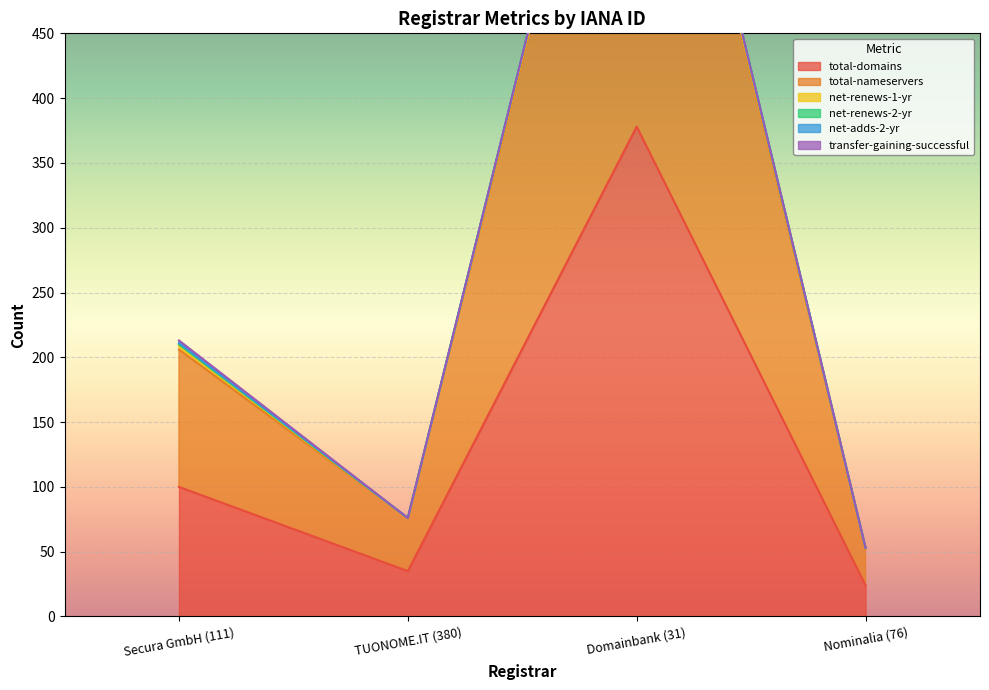

What is the label of the 2nd point from the left?

TUONOME.IT (380)